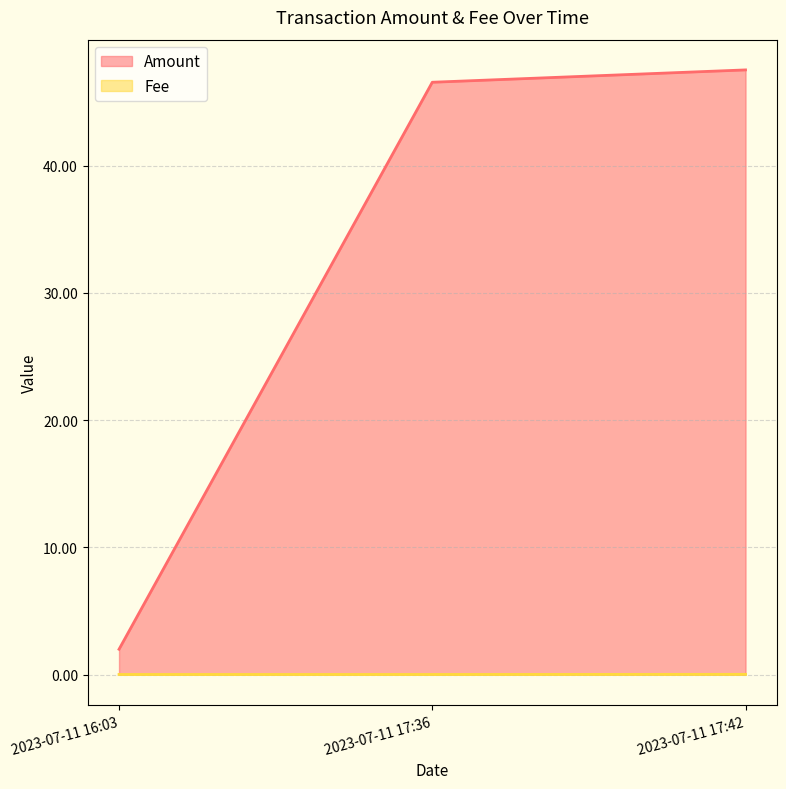

Count the Fee values in the range 0 to 1.

3